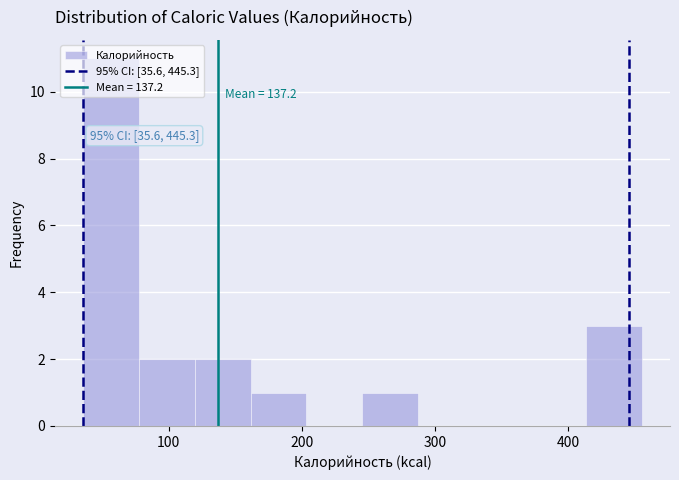

Over which range of the x-axis is the bar tallest?

40 to 80